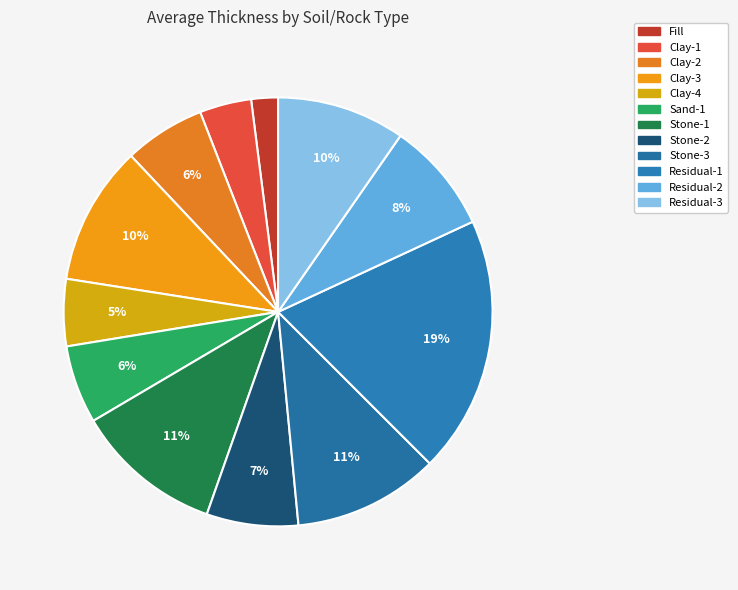

Rank the categories by value from lowest to highest.

Fill, Clay-1, Clay-4, Sand-1, Clay-2, Stone-2, Residual-2, Residual-3, Clay-3, Stone-3, Stone-1, Residual-1